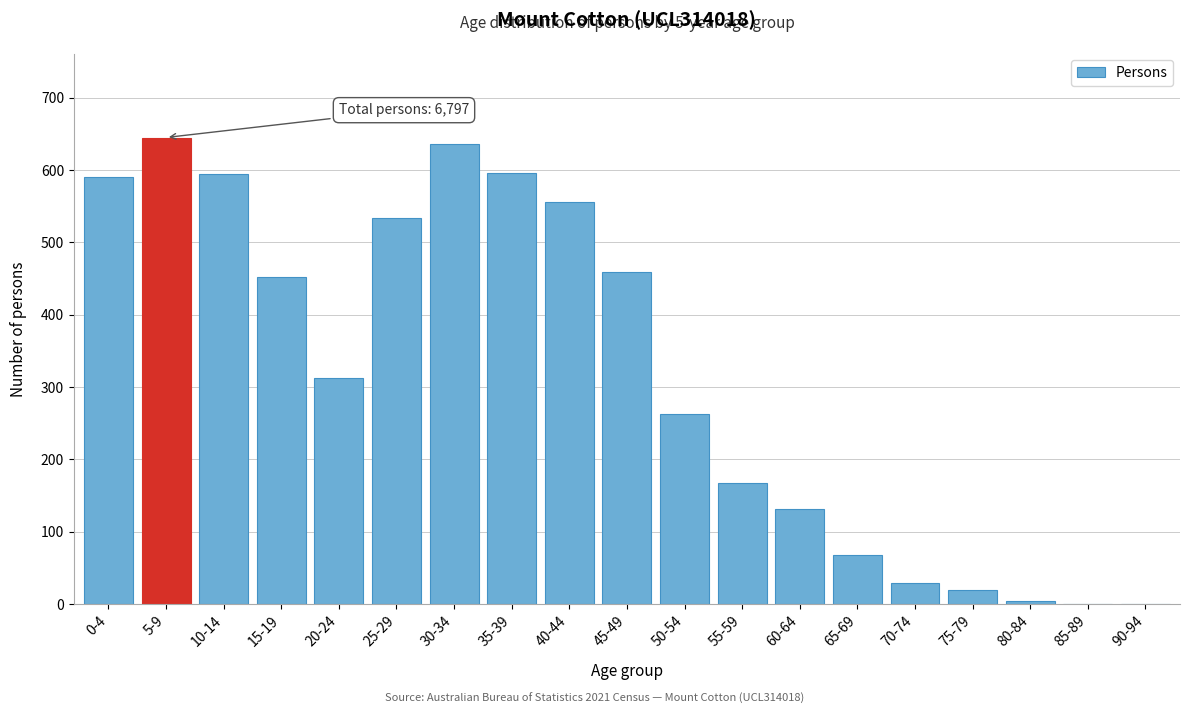

What is the sum of the values at 40-44 and 45-49?

1015